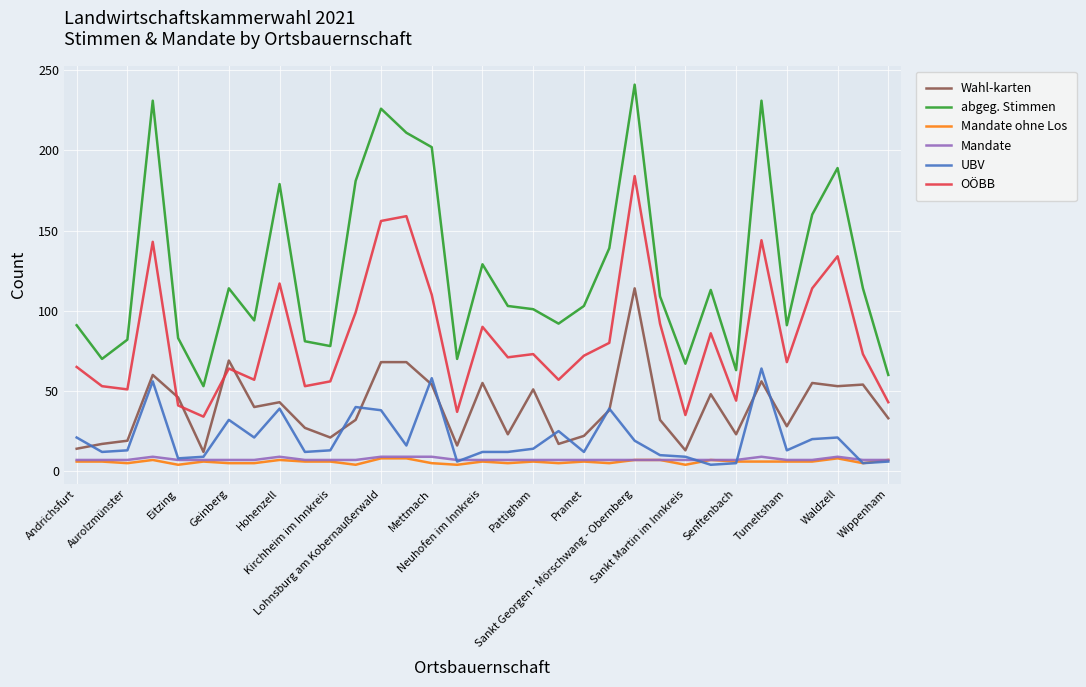

True or false: OÖBB and Mandate intersect in this chart.

False